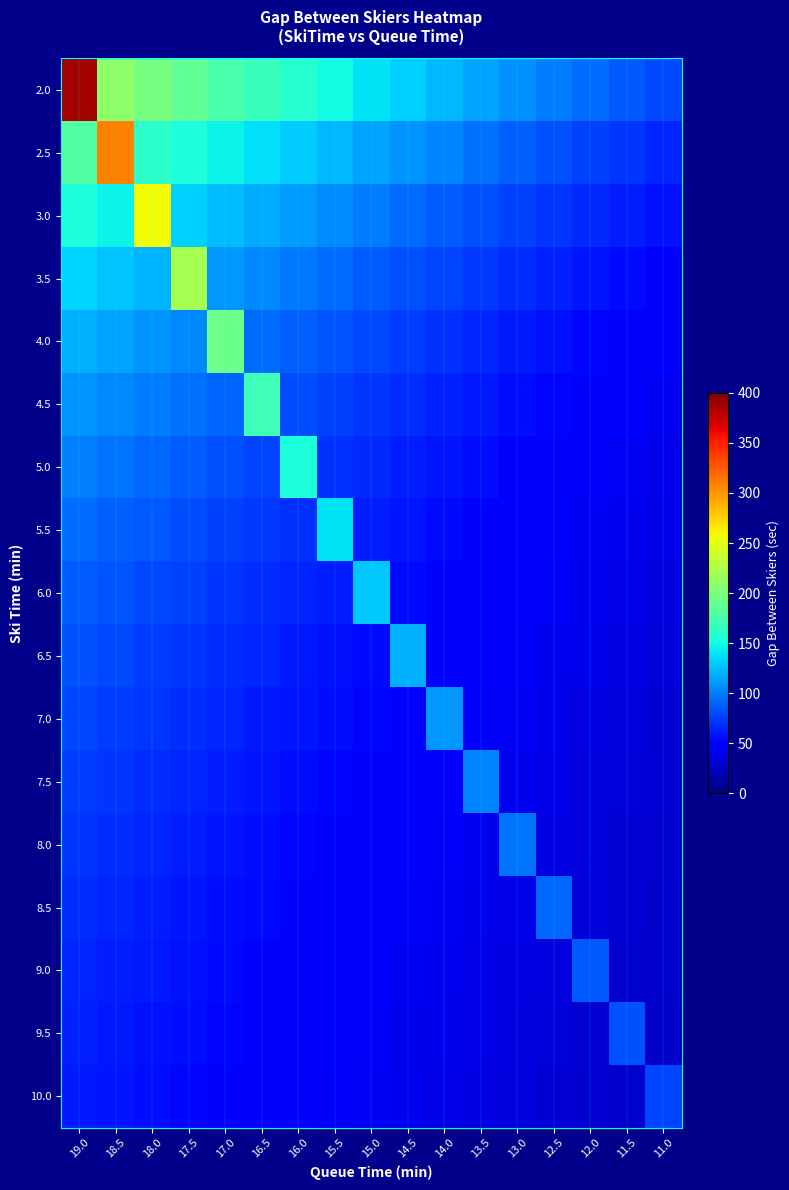

Which has a higher value, 17.0 or 11.0?

17.0